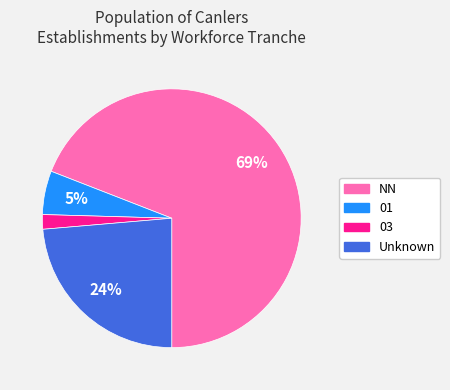

To the nearest percent, what is the average slice percentage?

25%